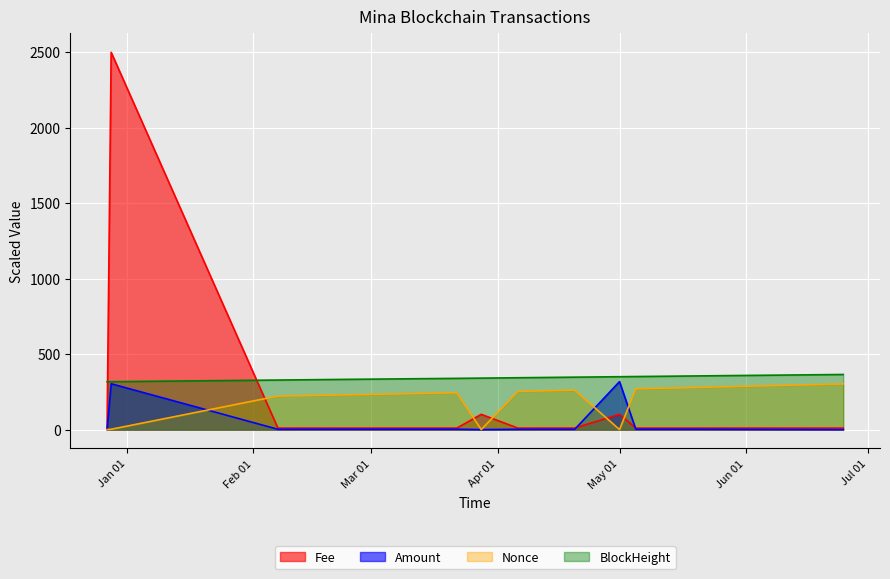

Which has a higher value, 2024-05-05 or 2024-04-06?

2024-05-05